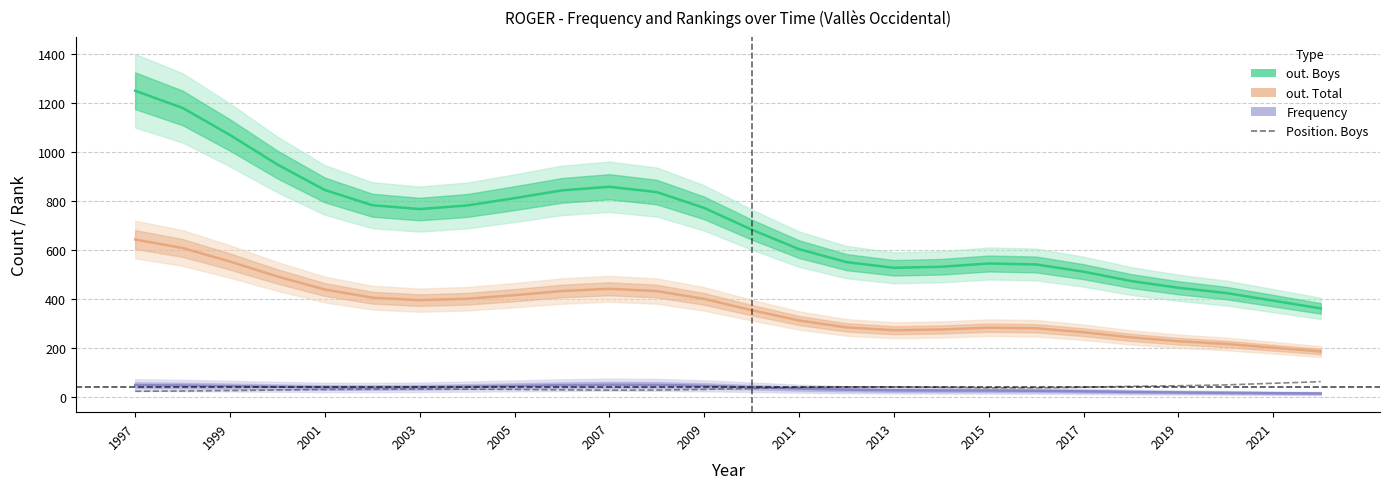

True or false: out. Boys has a value of 1250.8 at 1997.

True